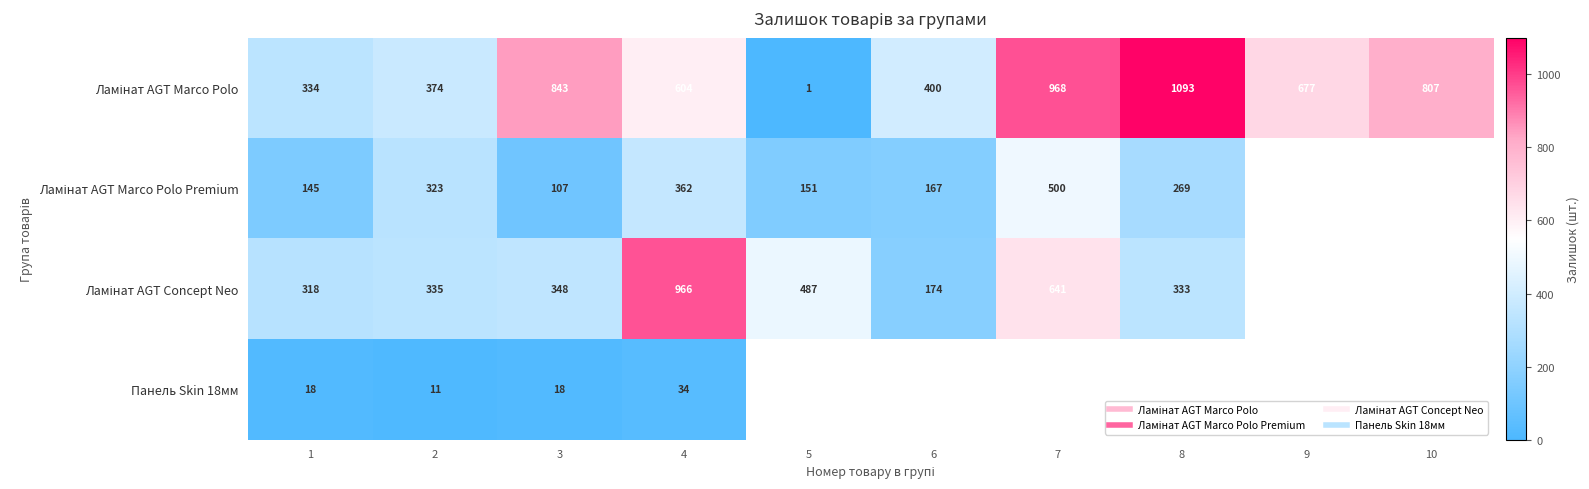

At which label is Ламінат AGT Marco Polo Premium closest to 303?

2